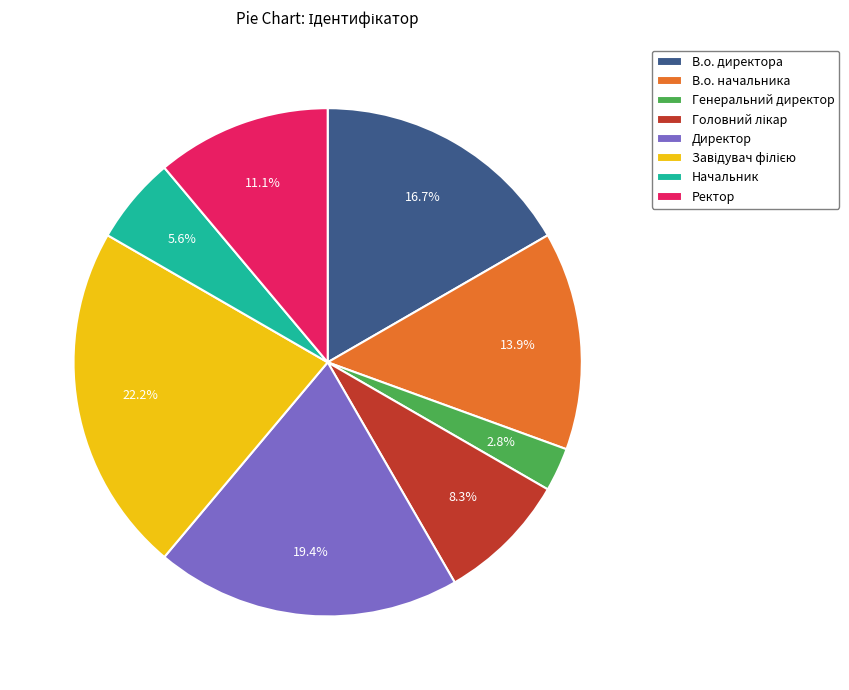

Does Директор account for over 50% of the chart?

No